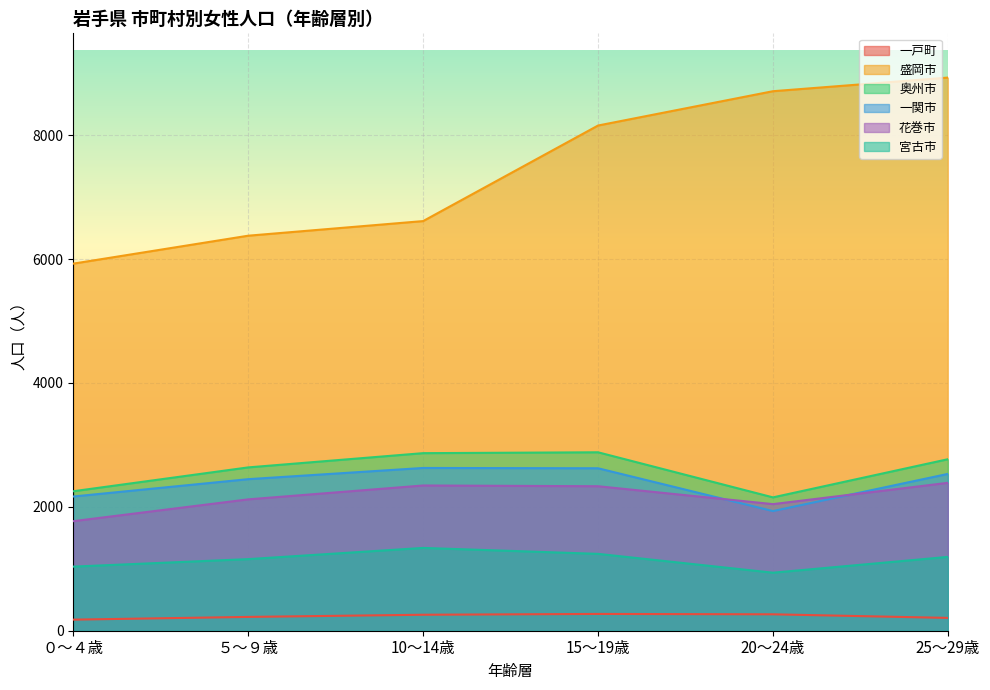

At which label is 奥州市 closest to 2517?

５～９歳